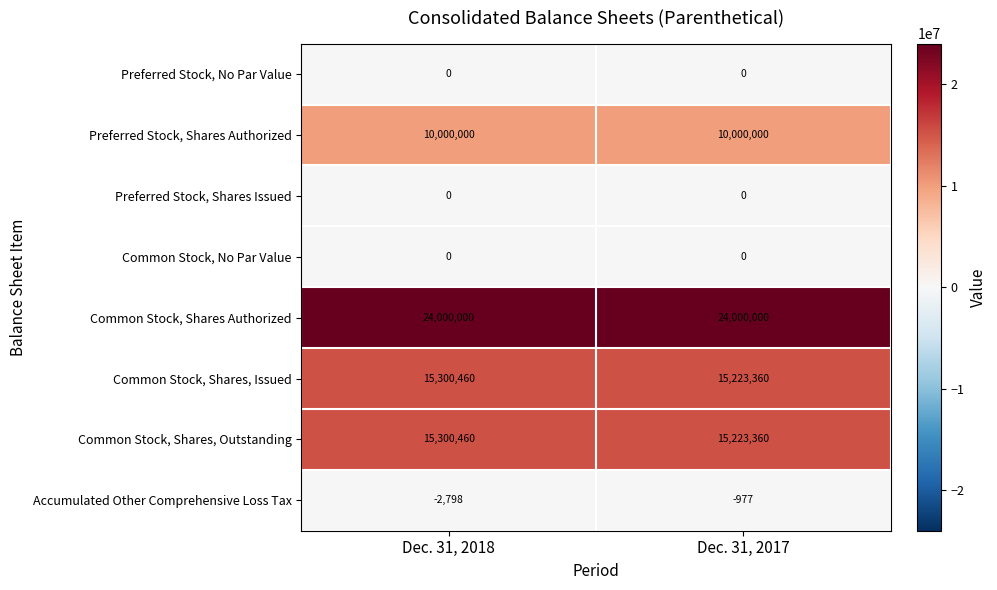

Is it true that Accumulated Other Comprehensive Loss Tax equals -2798 at Dec. 31, 2018?

True